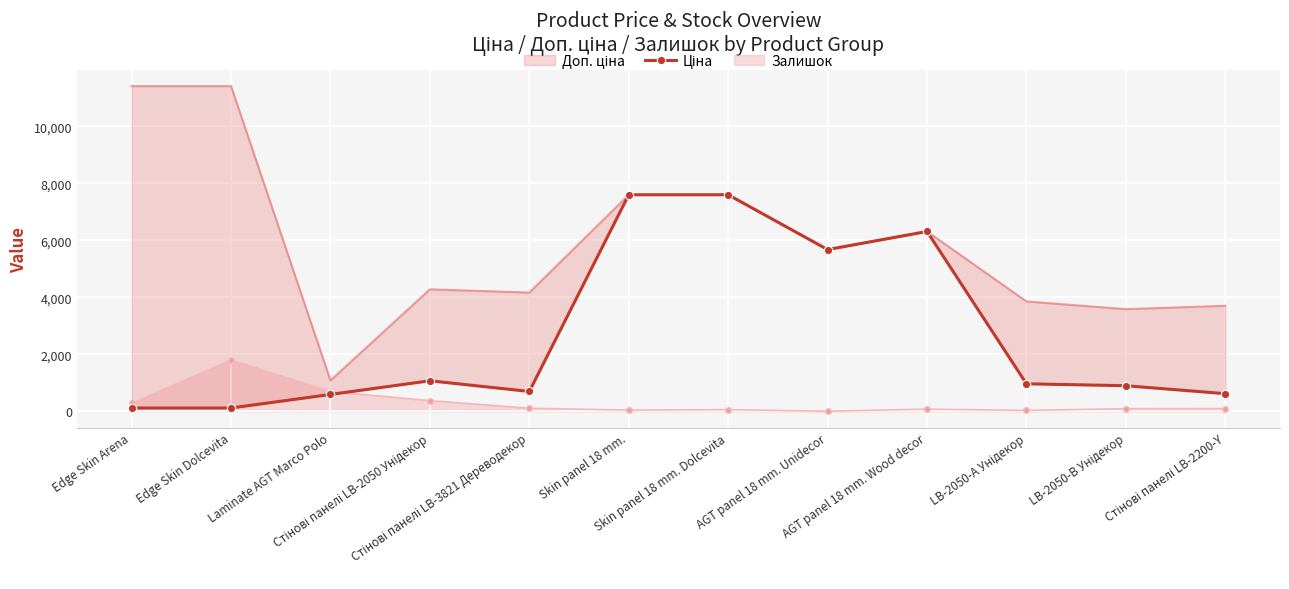

Reading left to right, extract all data points from this chart.

Edge Skin Arena=114.1	Edge Skin Dolcevita=114.1	Laminate AGT Marco Polo=589.9	Стінові панелі LB-2050 Унідекор=1069.8	Стінові панелі LB-3821 Дереводекор=694.3	Skin panel 18 mm.=7596.5	Skin panel 18 mm. Dolcevita=7596.5	AGT panel 18 mm. Unidecor=5673.8	AGT panel 18 mm. Wood decor=6308.8	LB-2050-А Унідекор=963.5	LB-2050-В Унідекор=895.9	Стінові панелі LB-2200-Y=617.0